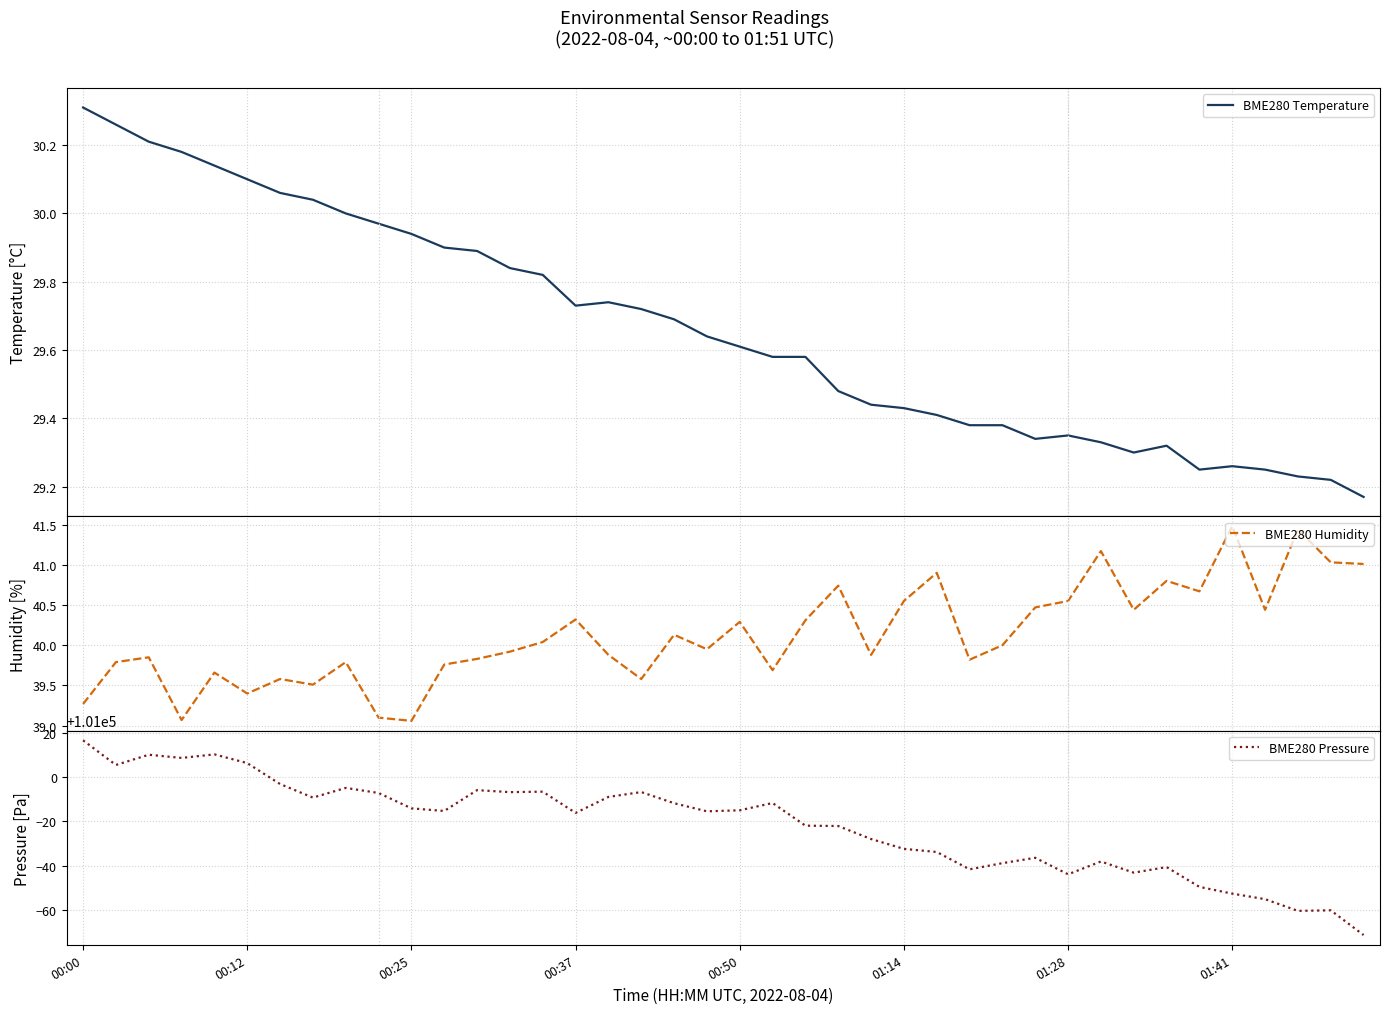

What is the minimum value for BME280 Humidity?

39.1